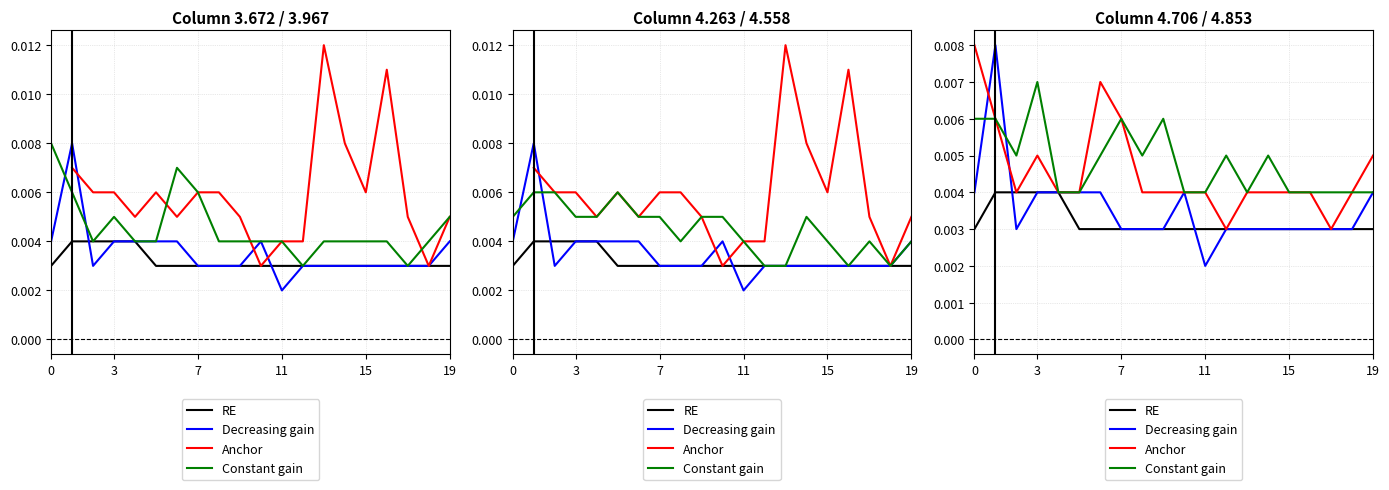

True or false: Decreasing gain and RE intersect in this chart.

True